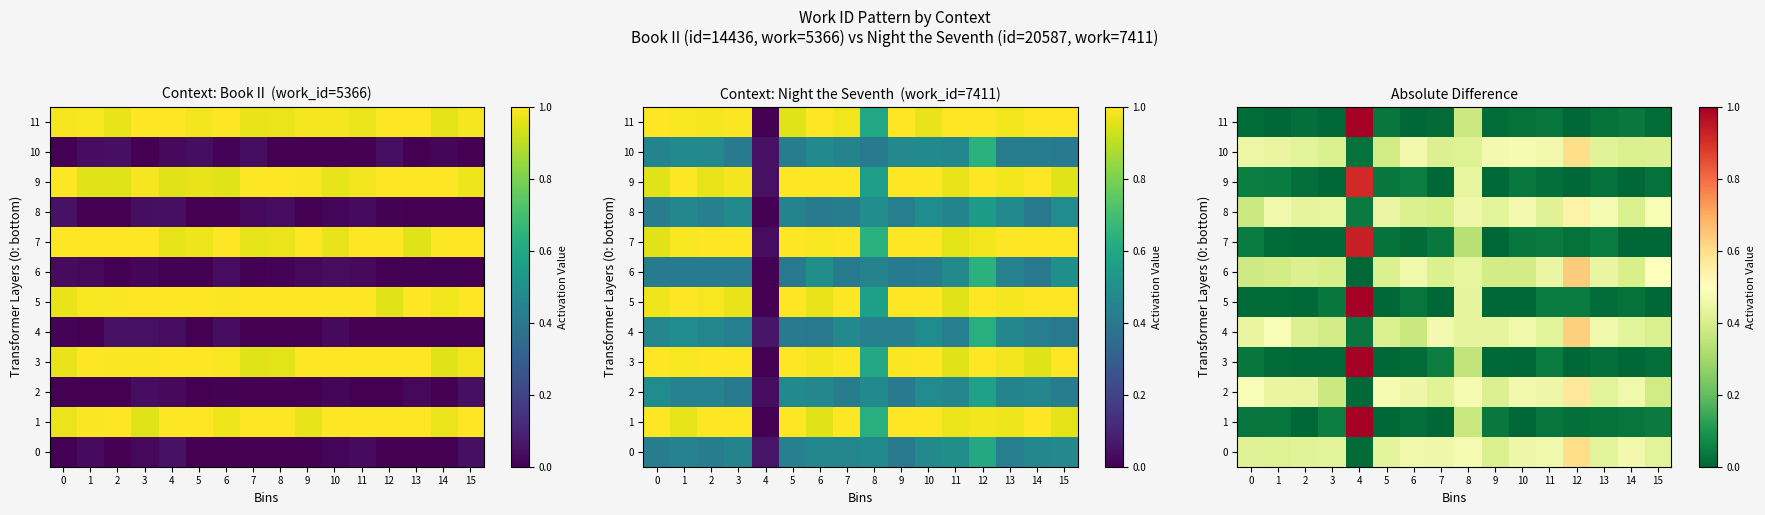

Is it true that 1 equals -0.6 at 2?

False